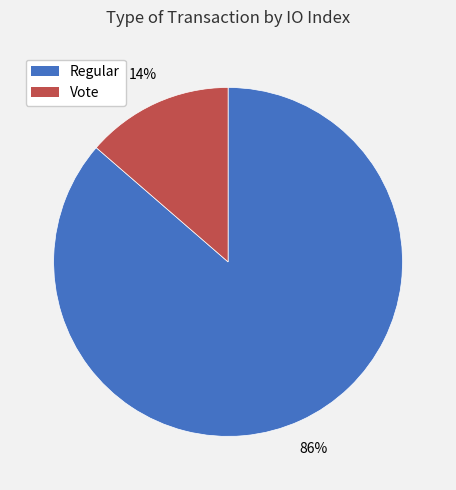

What percentage is the Vote slice, to the nearest percent?

14%